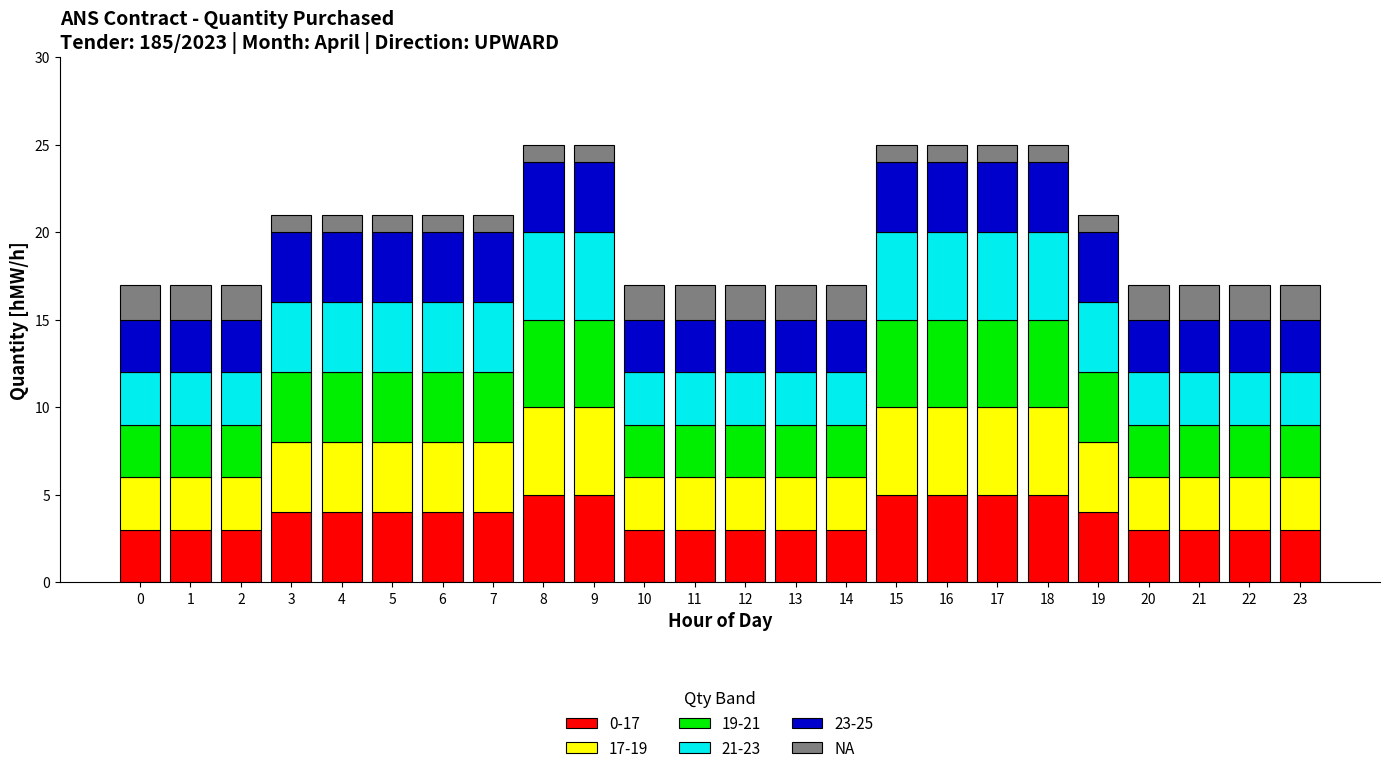

The value of 0-17 at 4 is 6. True or false?

False